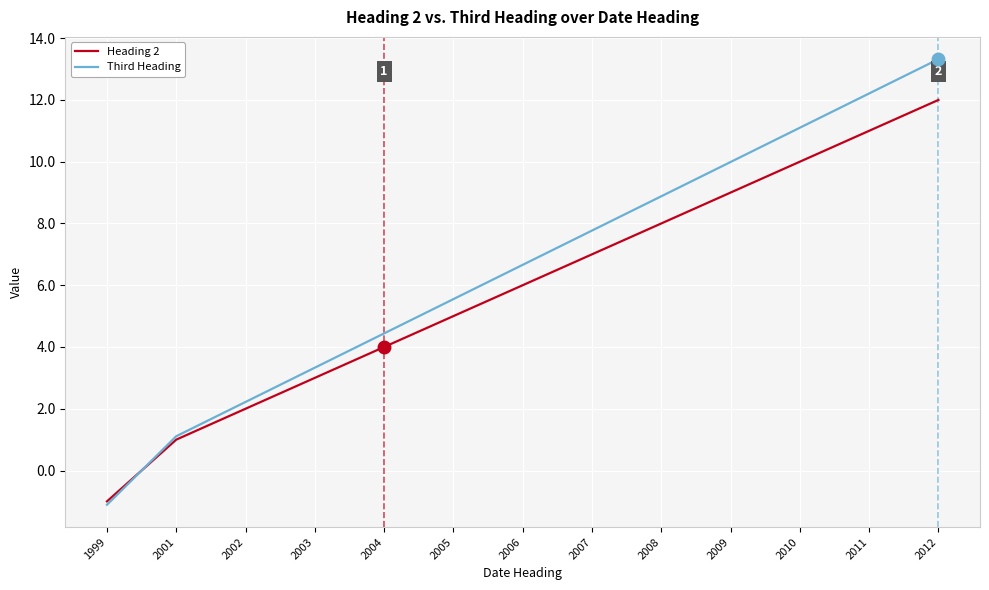

Which series has the largest total across all categories?

Third Heading